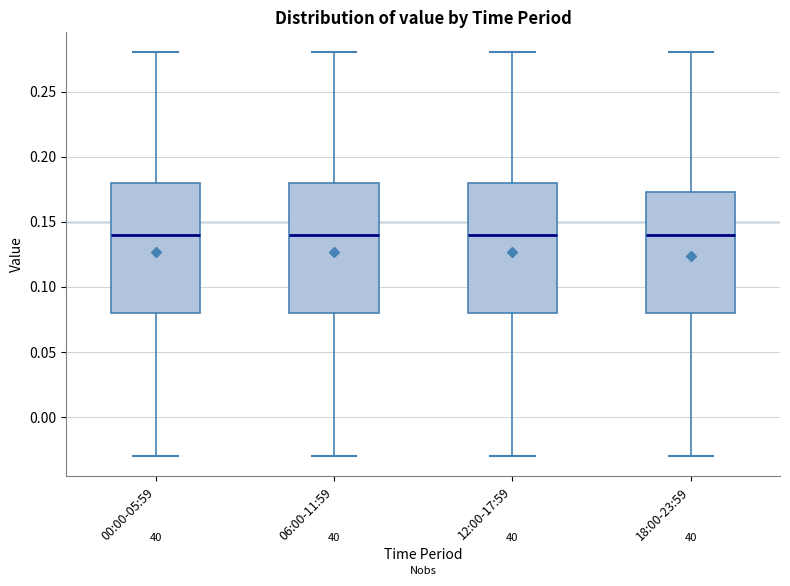

Reading left to right, read every box against the y-axis: the position of its median line, the range the box covers, and the ends of its whiskers. The values are not printed on the chart, so give them approximately, as read against the axis.

00:00-05:59: median 0.140, box 0.080 to 0.180, whiskers -0.030 to 0.280
06:00-11:59: median 0.140, box 0.080 to 0.180, whiskers -0.030 to 0.280
12:00-17:59: median 0.140, box 0.080 to 0.180, whiskers -0.030 to 0.280
18:00-23:59: median 0.140, box 0.080 to 0.175, whiskers -0.030 to 0.280